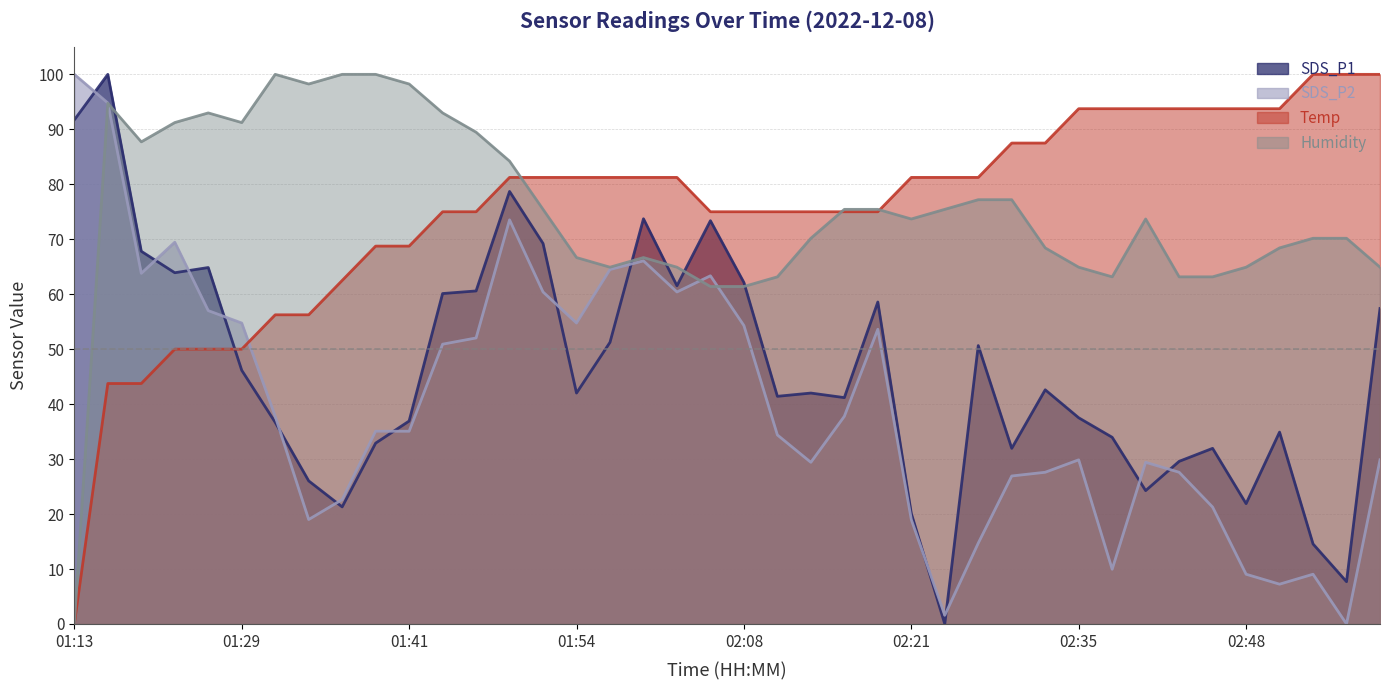

How many data points in SDS_P1 are less than 42?

19